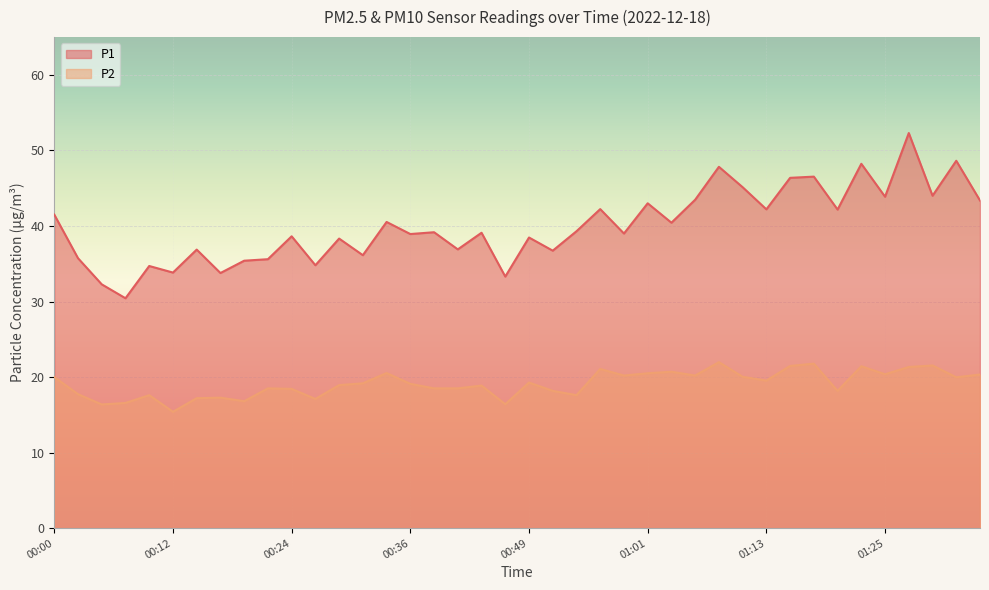

Which series has the largest total across all categories?

P1